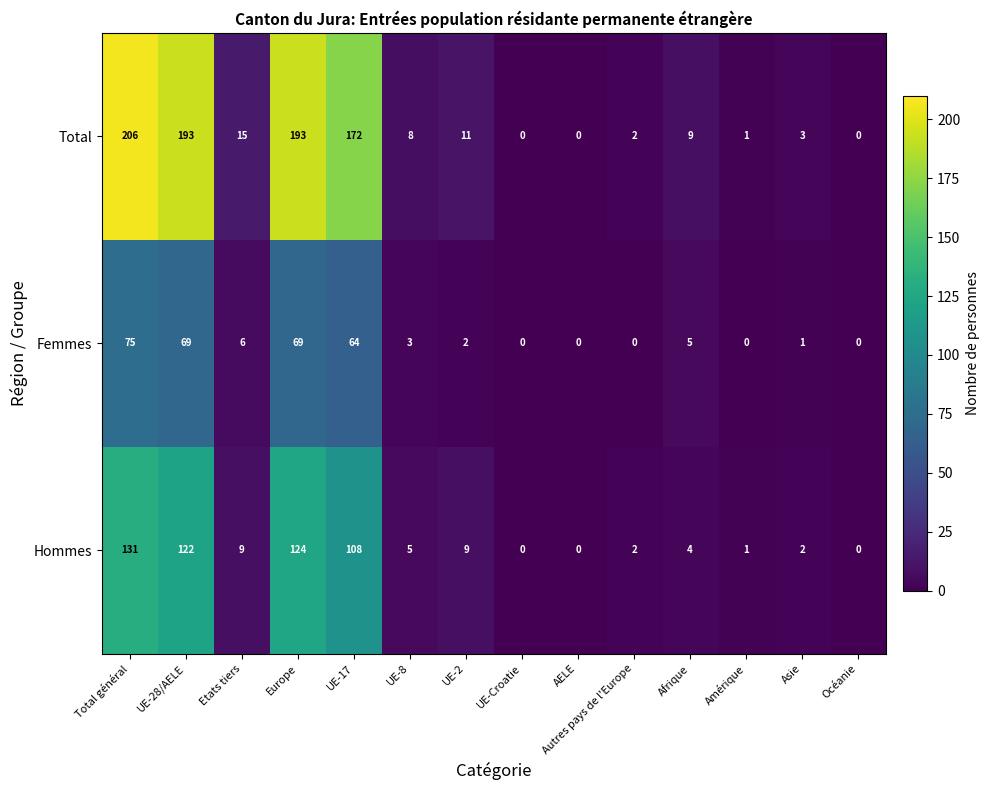

What is the difference between the highest and lowest values at UE-28/AELE?

124